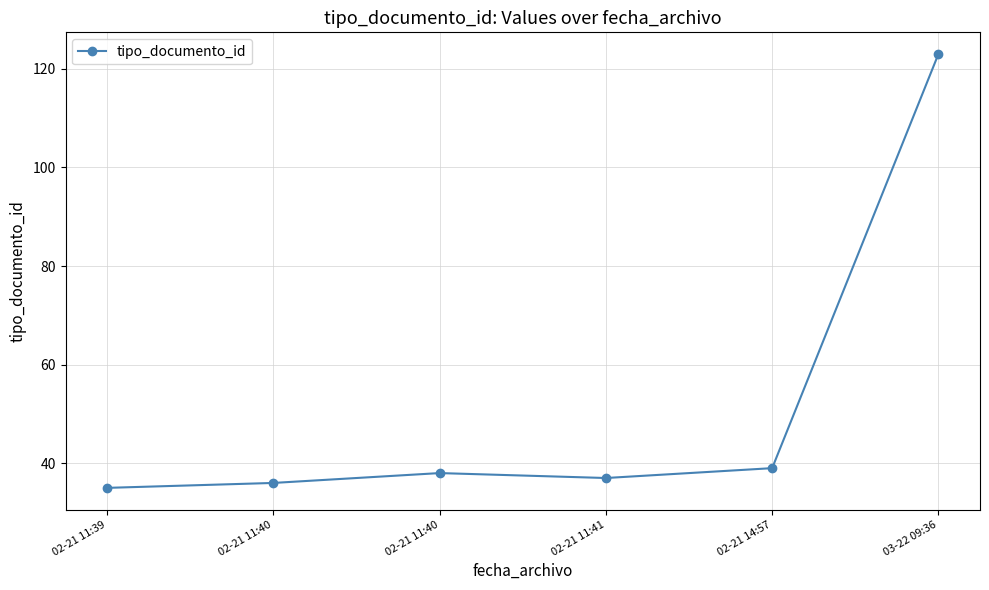

Does the chart have visible grid lines?

Yes